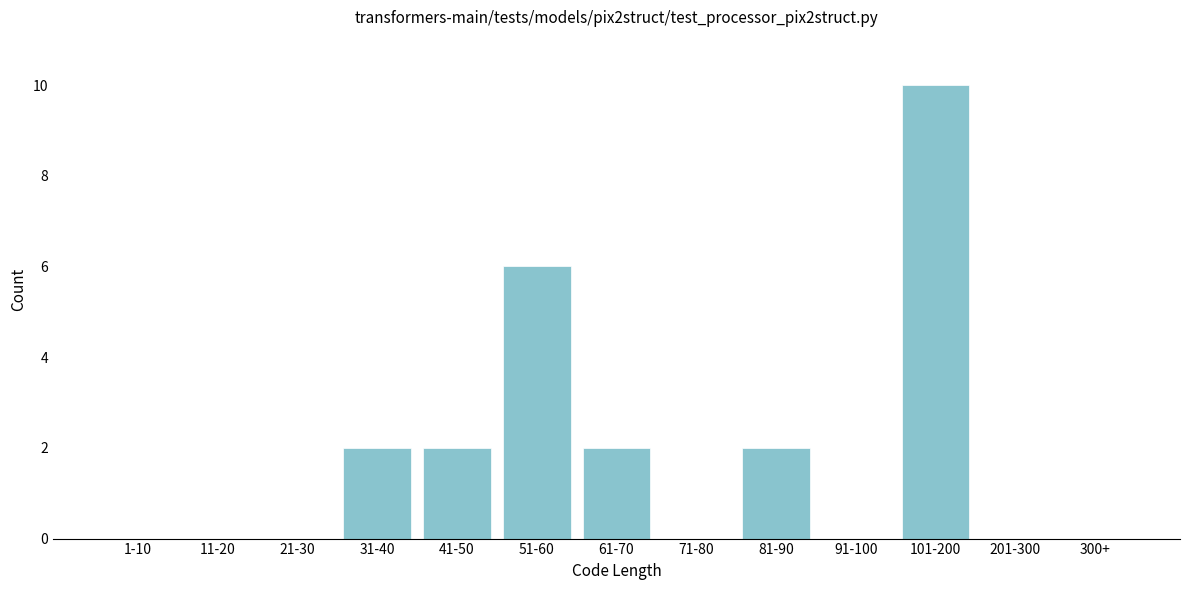

Reading left to right, list all the values displayed in this chart.

1-10=0	11-20=0	21-30=0	31-40=2	41-50=2	51-60=6	61-70=2	71-80=0	81-90=2	91-100=0	101-200=10	201-300=0	300+=0